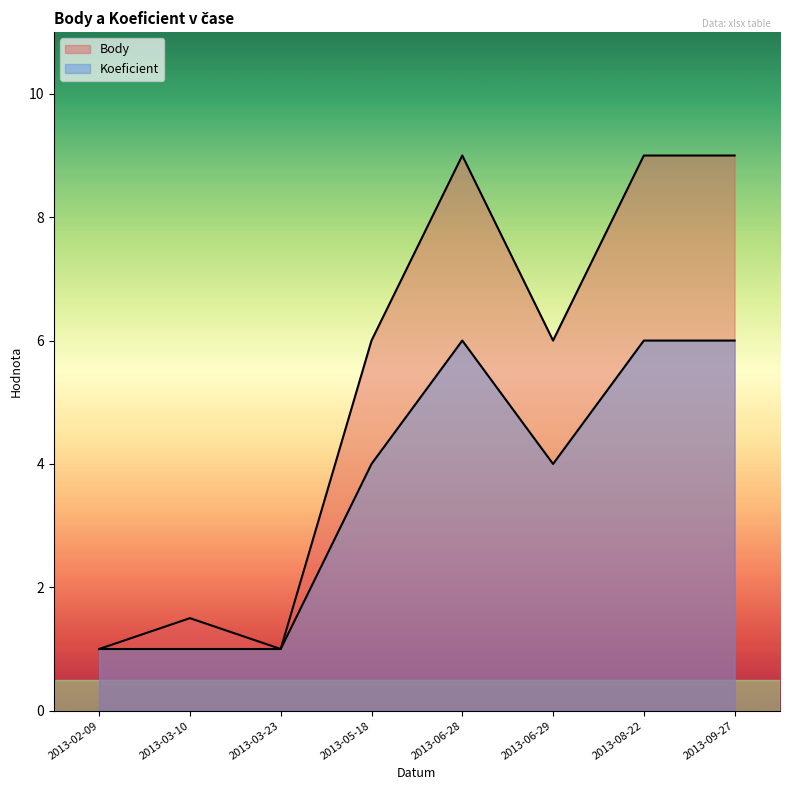

How many values in the Koeficient series are below 4?

3